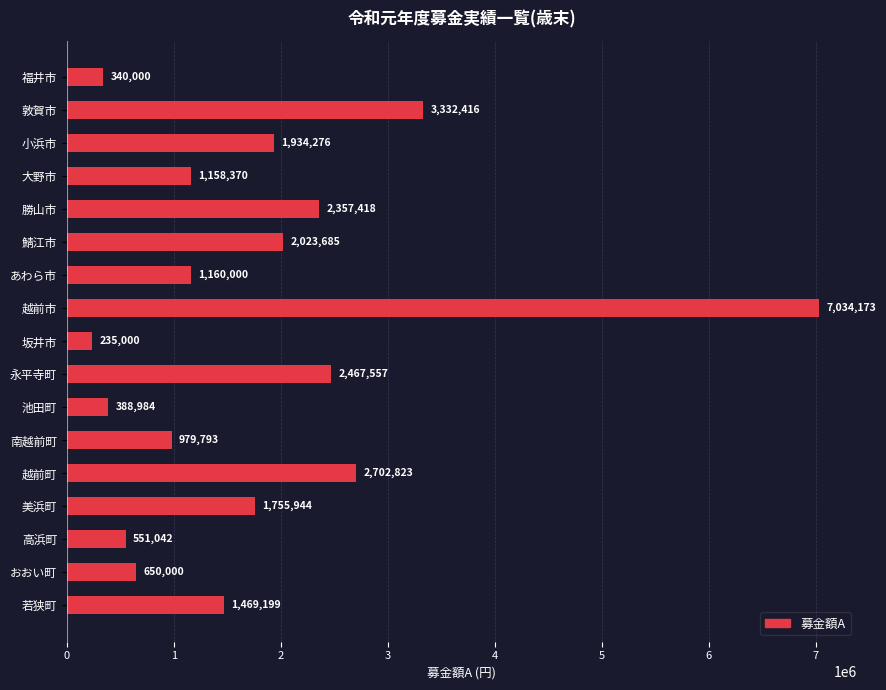

How many categories are shown in the chart?

17